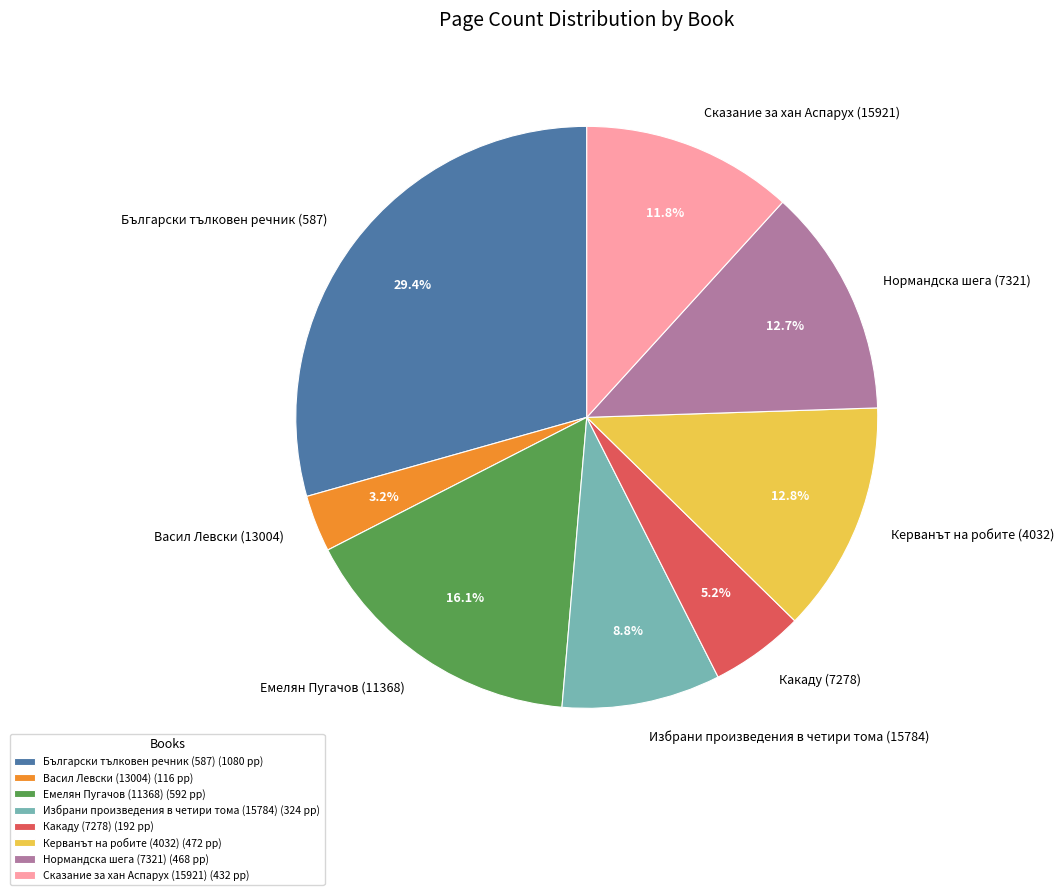

What percentage is the Избрани произведения в четири тома (15784) slice, to the nearest percent?

9%